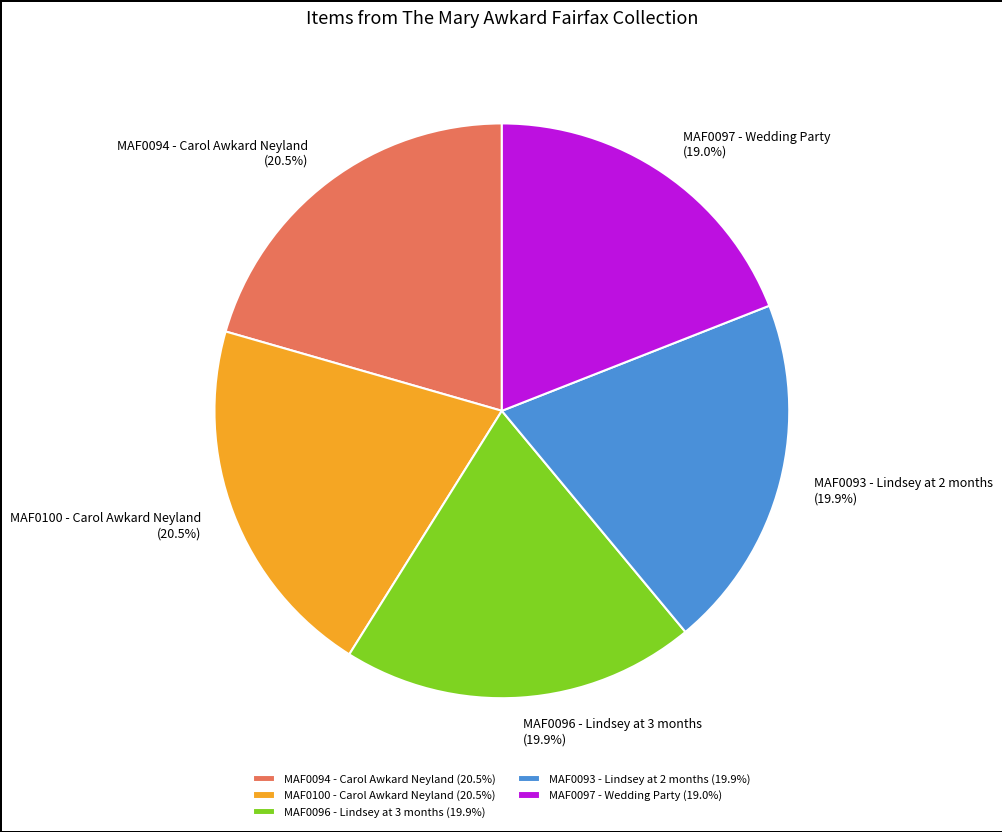

Is MAF0093 - Lindsey at 2 months the majority of the pie?

No